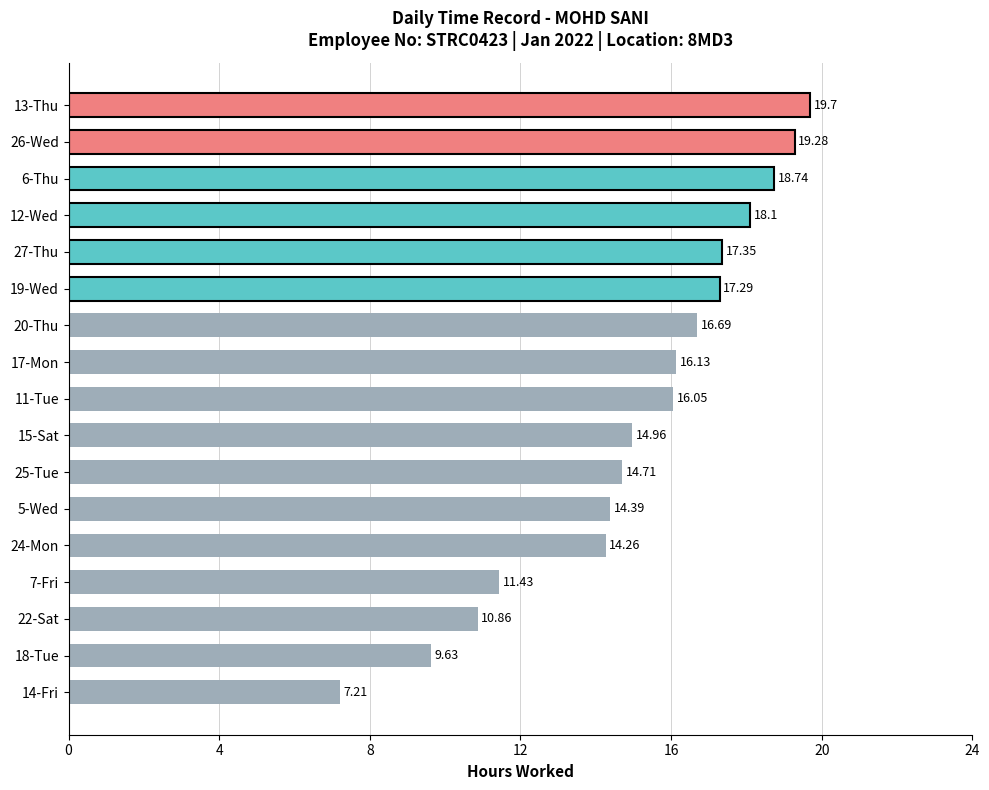

What is the difference between the maximum and second lowest values?

10.1